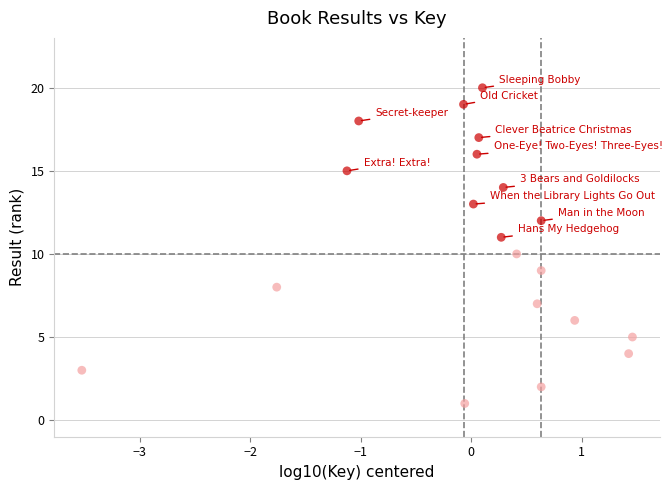

What is the range of Y values (max minus min)?

19